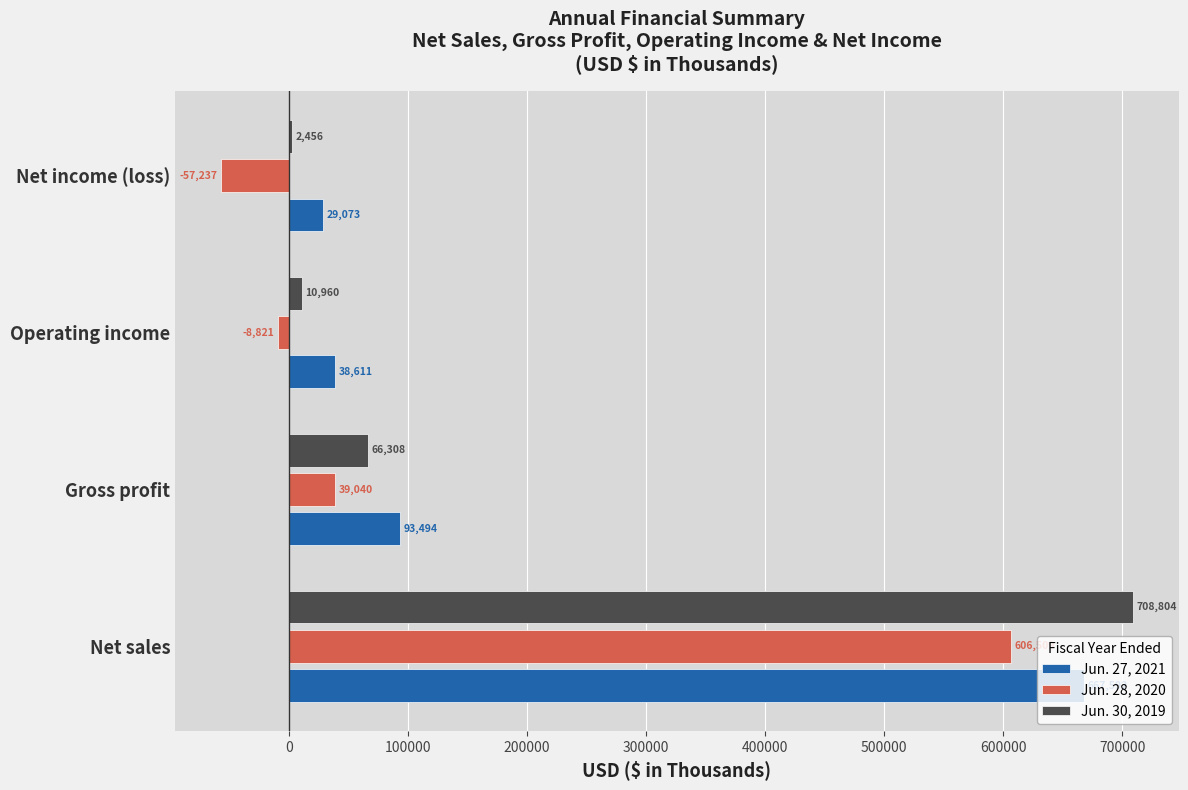

What is the sum of all Jun. 30, 2019 values?

788528